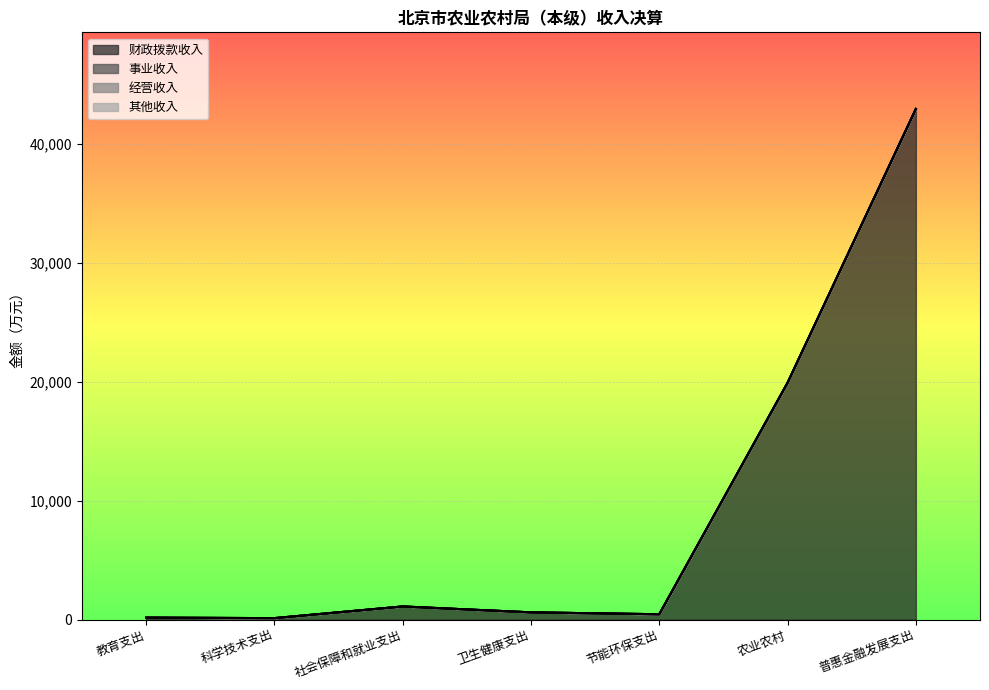

What is the minimum value for 财政拨款收入?

122.0